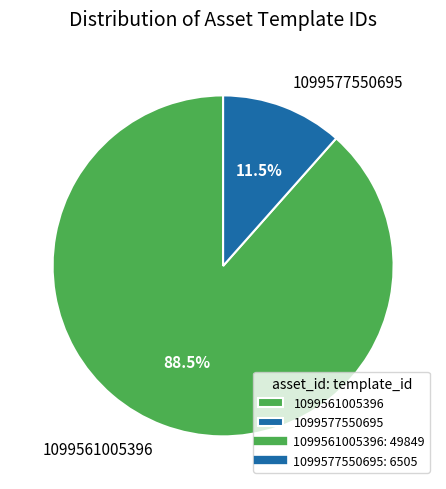

Do 1099577550695 and 1099561005396 together represent more than half of the pie?

Yes